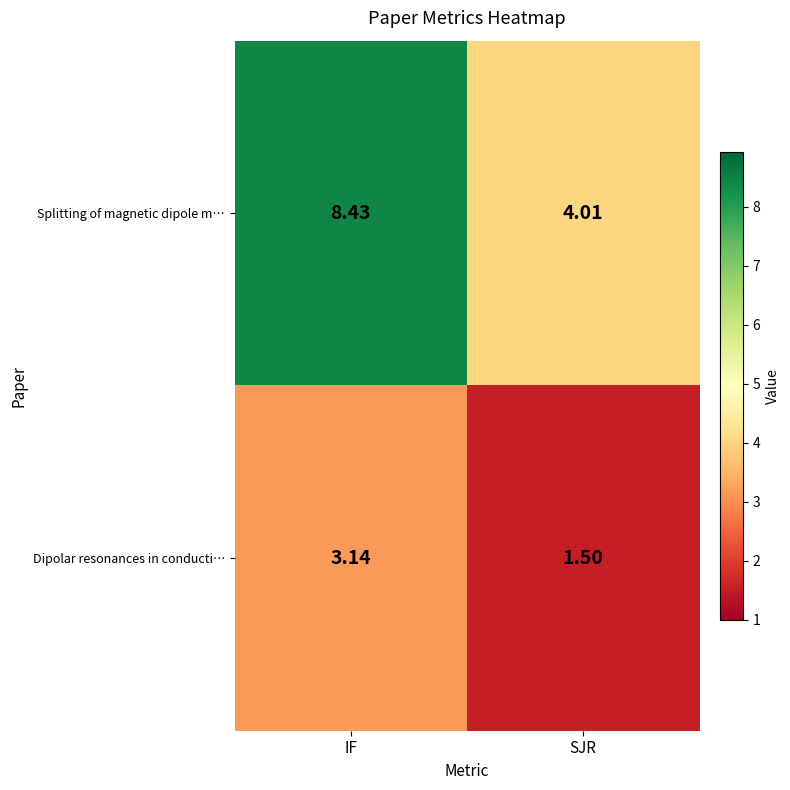

What is the total value across all series at SJR?

5.5